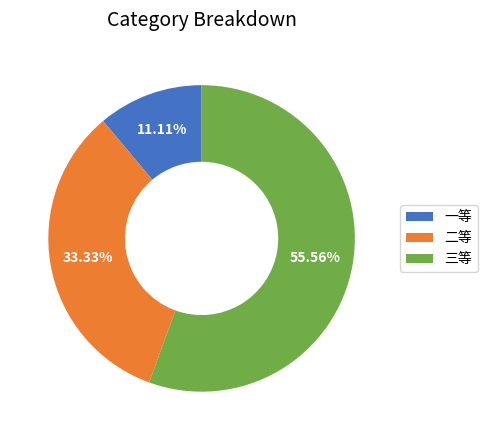

Which slice is the largest?

三等